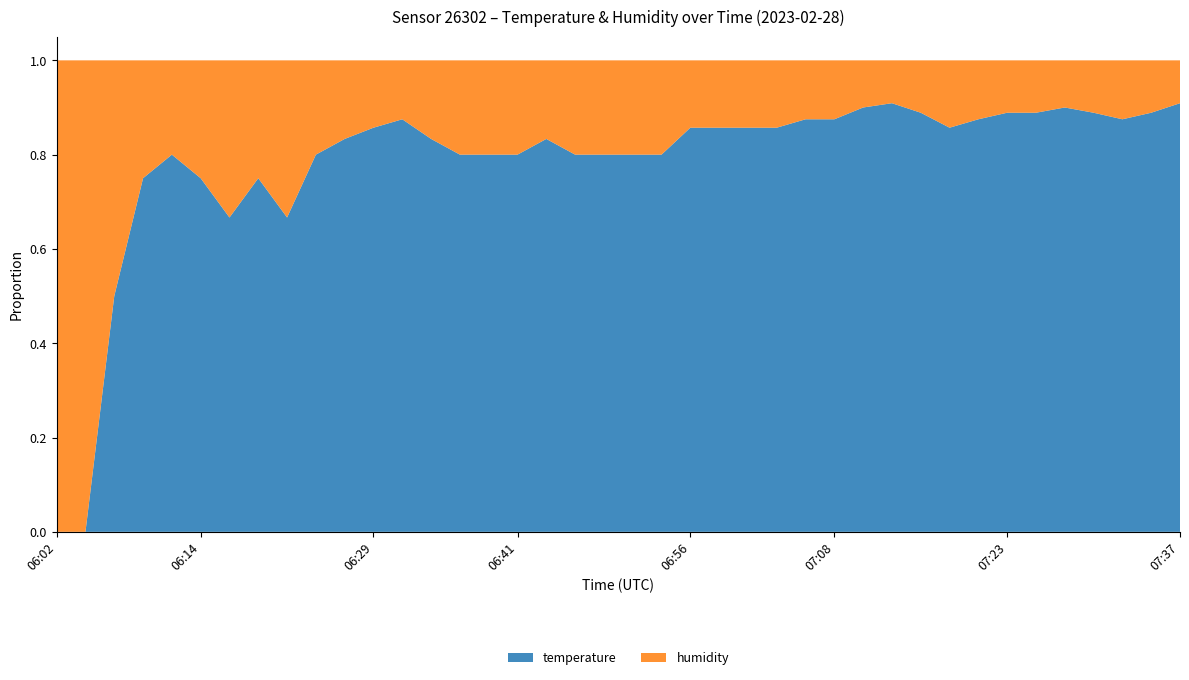

What is the total value across all series at 06:29?

1.0